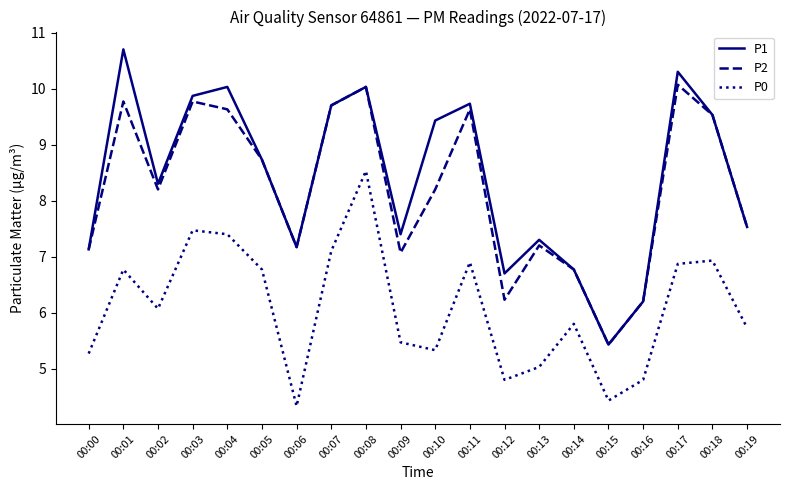

The P0 series shows 4.3 at 00:06. True or false?

True